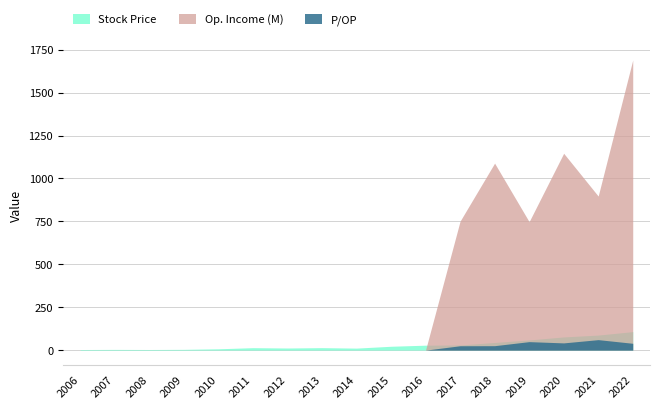

True or false: Op. Income (M) and P/OP cross at least once.

False